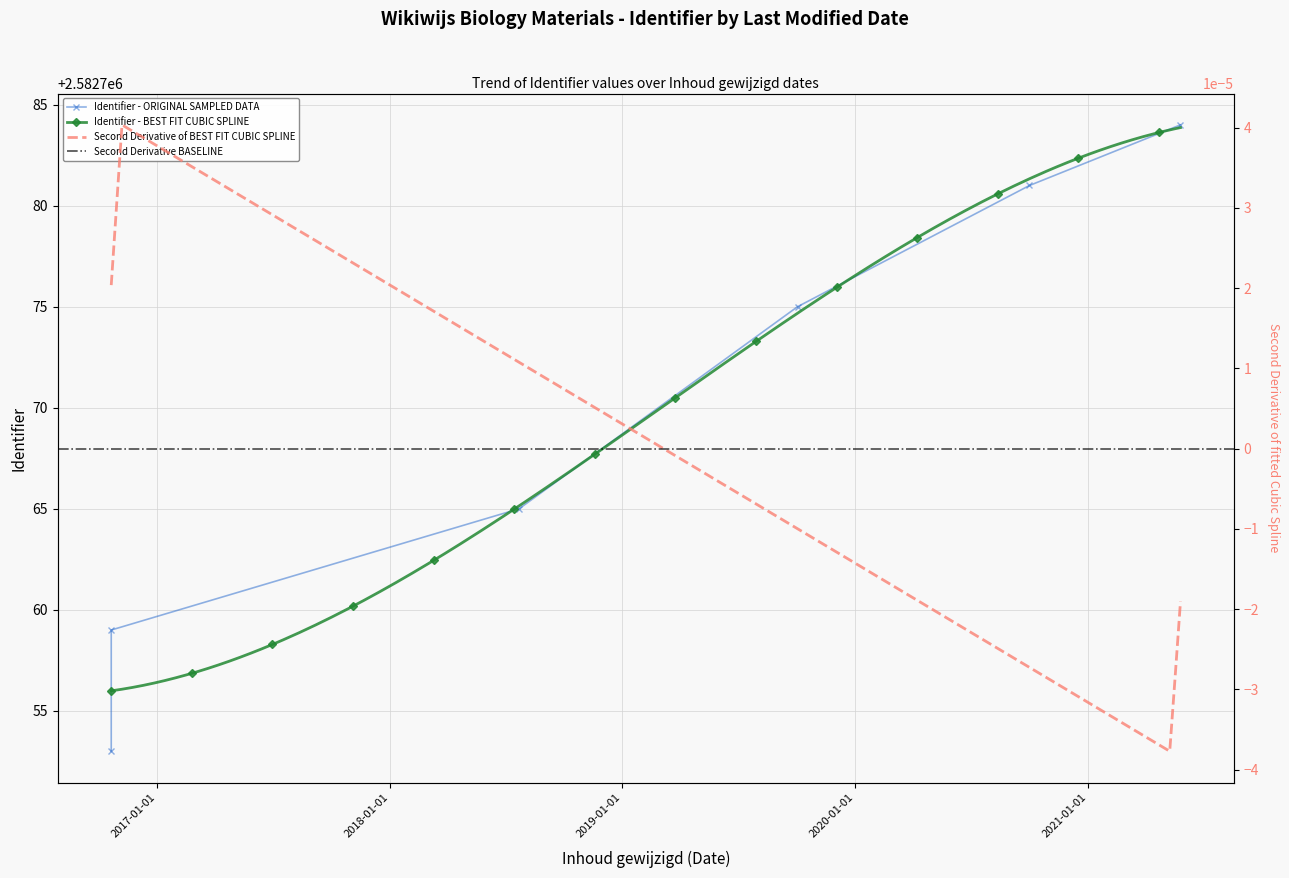

What is the value of the 2nd point from the left?

2582753